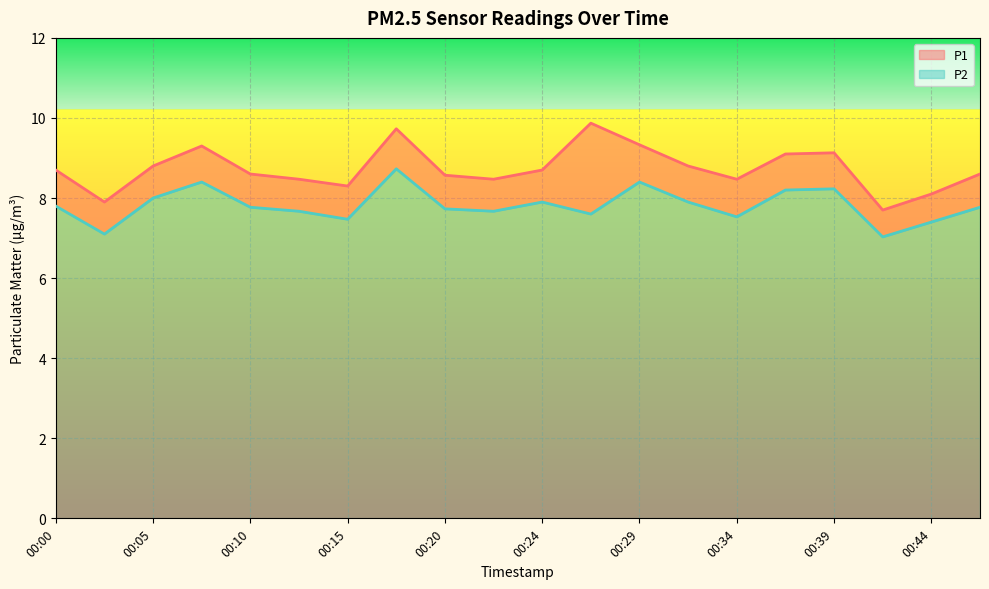

What is the value of the P2 point at the 17th from the left?

8.2